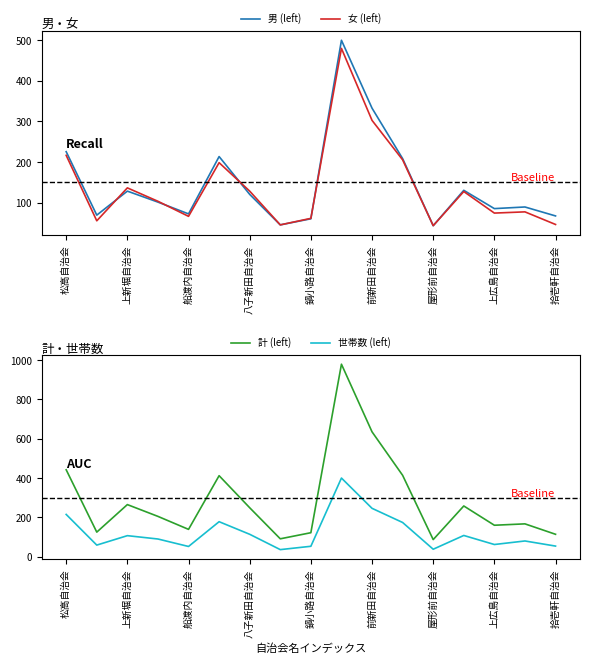

What is the maximum value for 男 (left)?

499